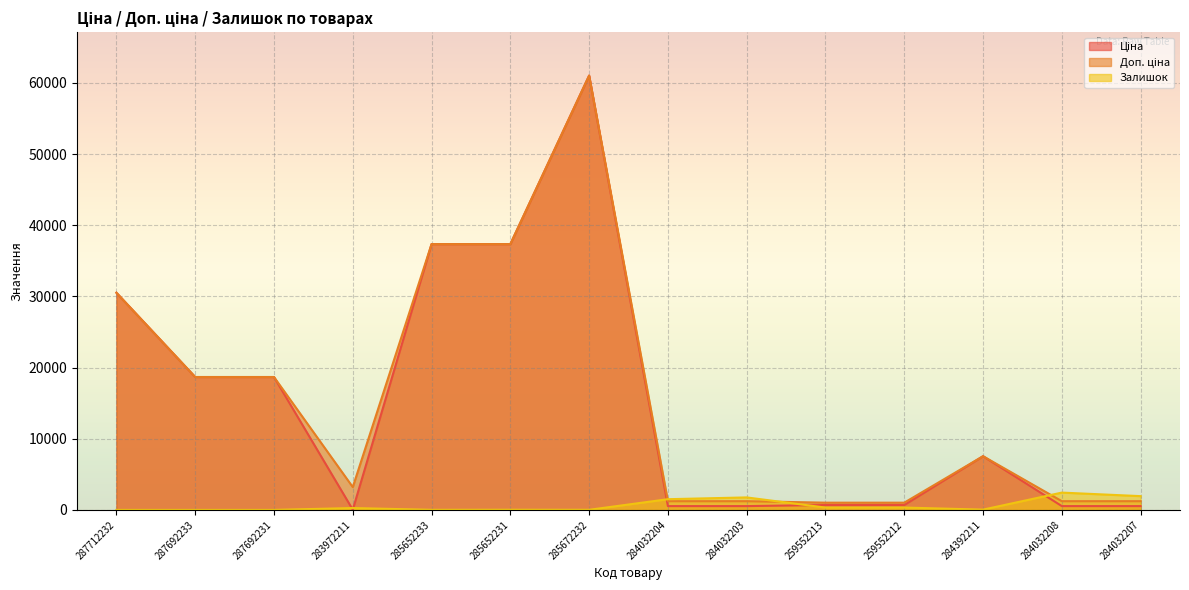

How many lines are shown in the chart?

3